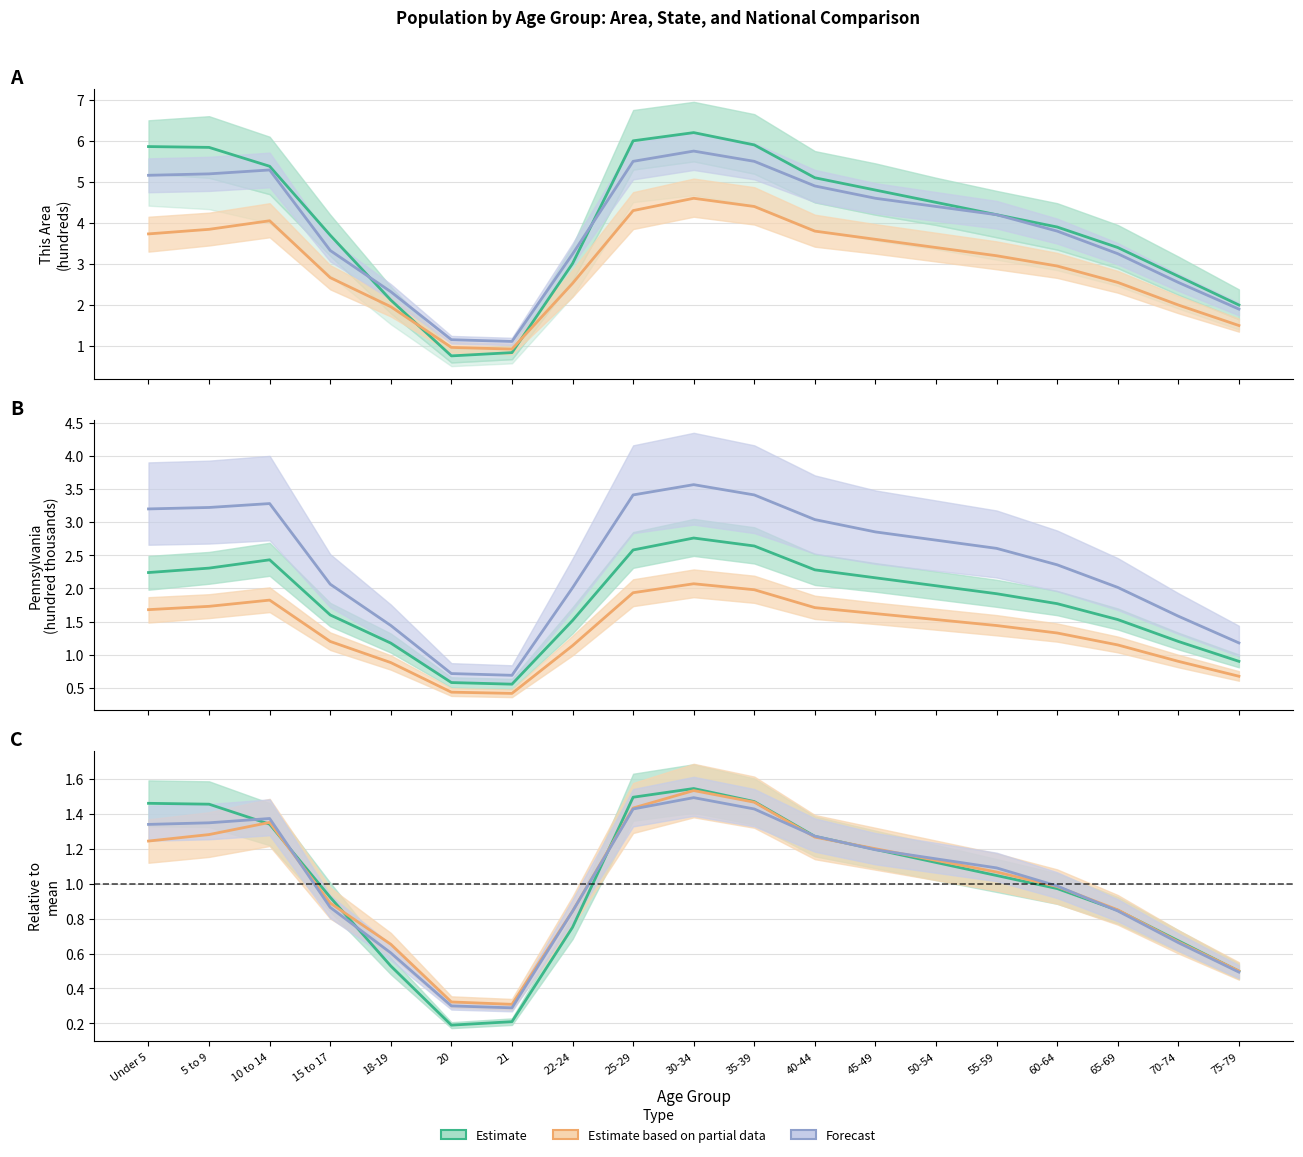

What is the label of the 7th point from the right?

45-49